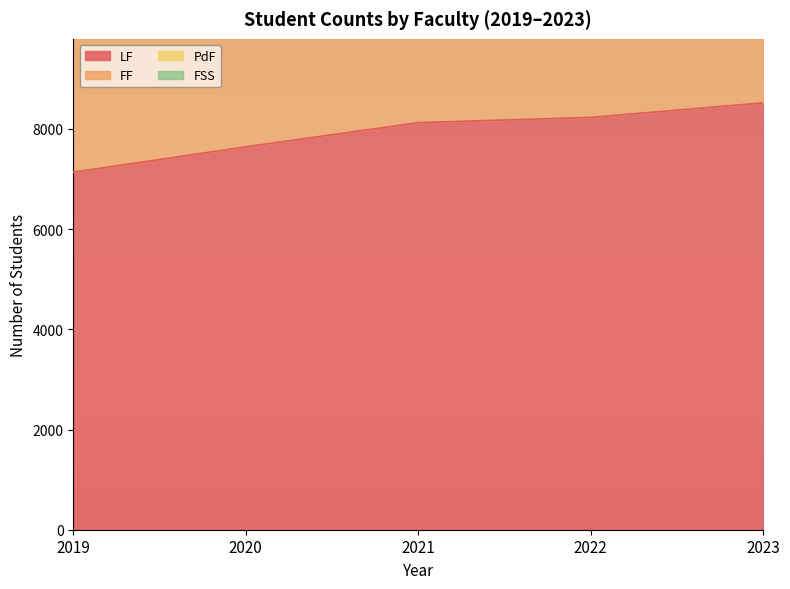

Between 2020 and 2021, which series saw the biggest shift?

FF